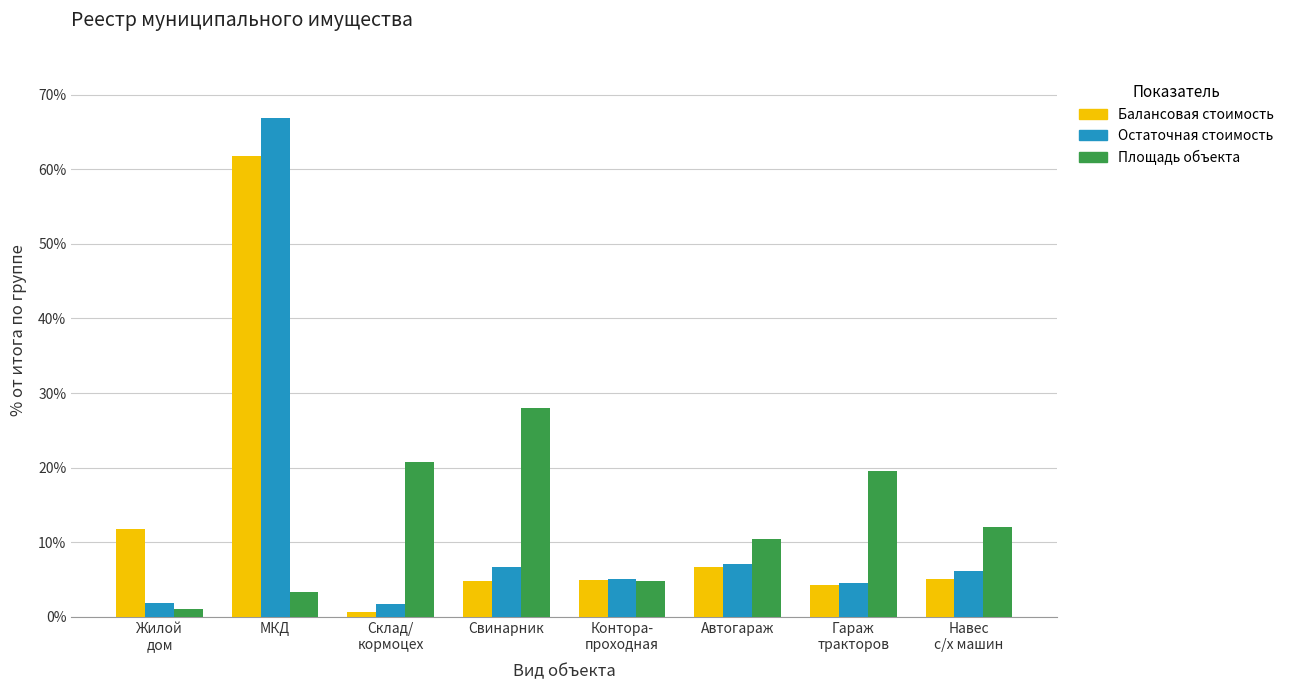

Does the chart contain stacked bars?

No